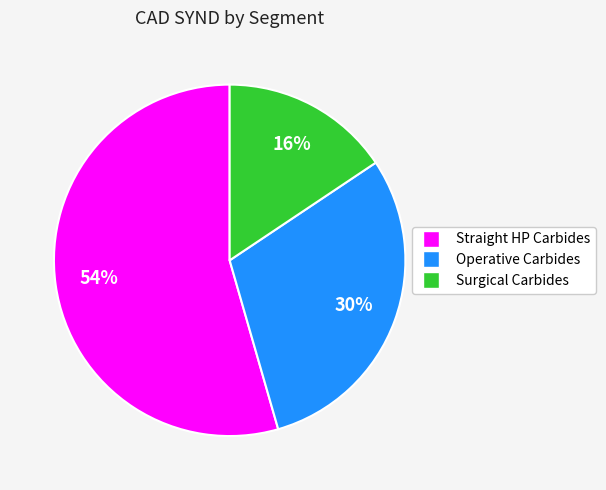

Is there any slice that represents more than half of the pie?

Yes